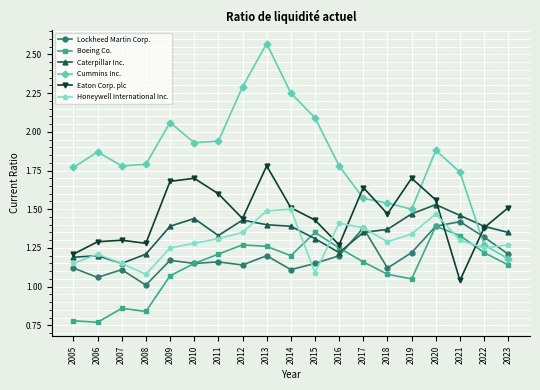

True or false: Lockheed Martin Corp. has more than 2 points higher than both neighbors.

True